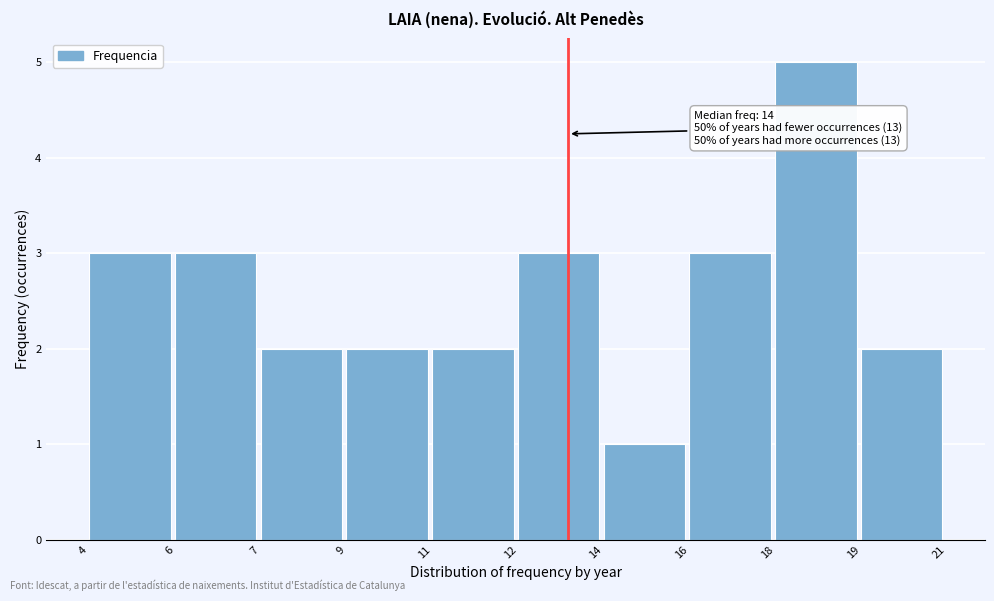

Reading left to right, transcribe all the data shown in this chart.

3	3	2	2	2	3	1	3	5	2